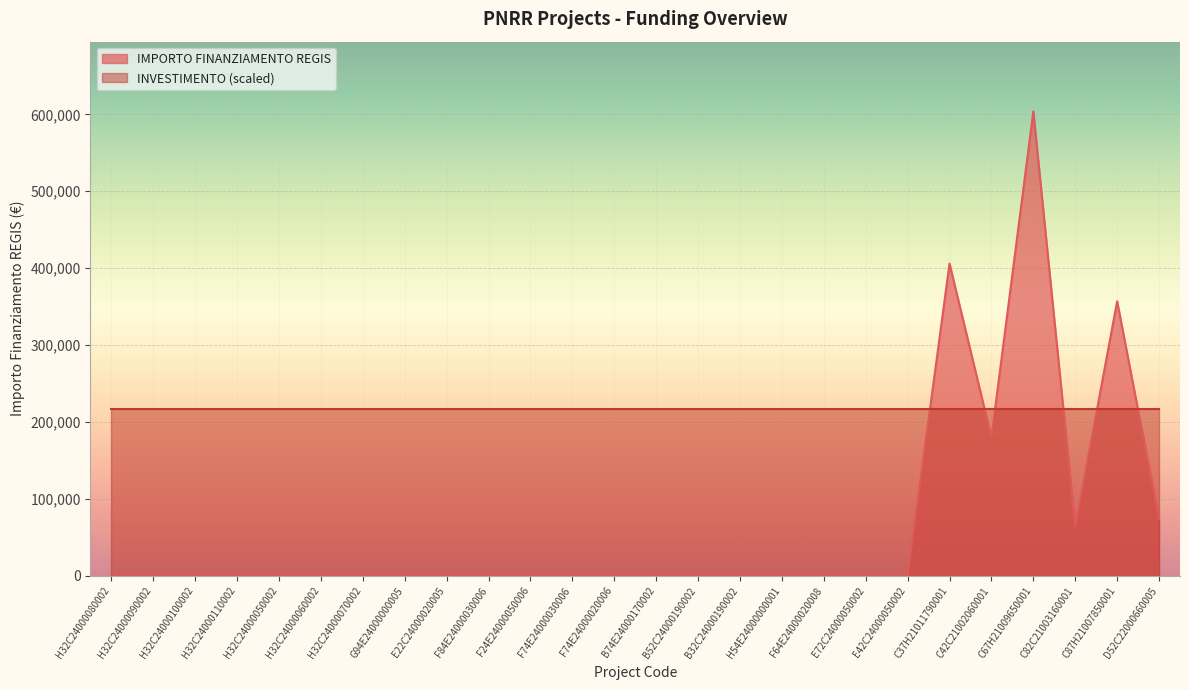

What position from the left is H32C24000100002?

3